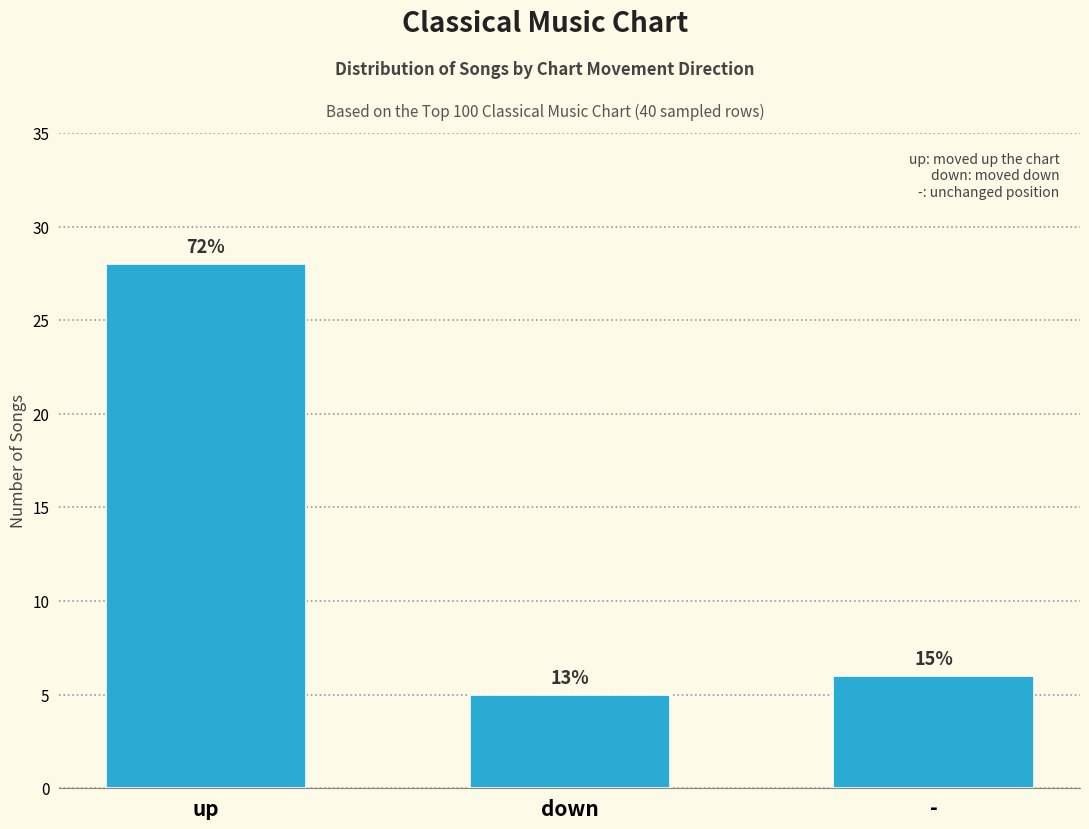

How many bars are there in total?

3